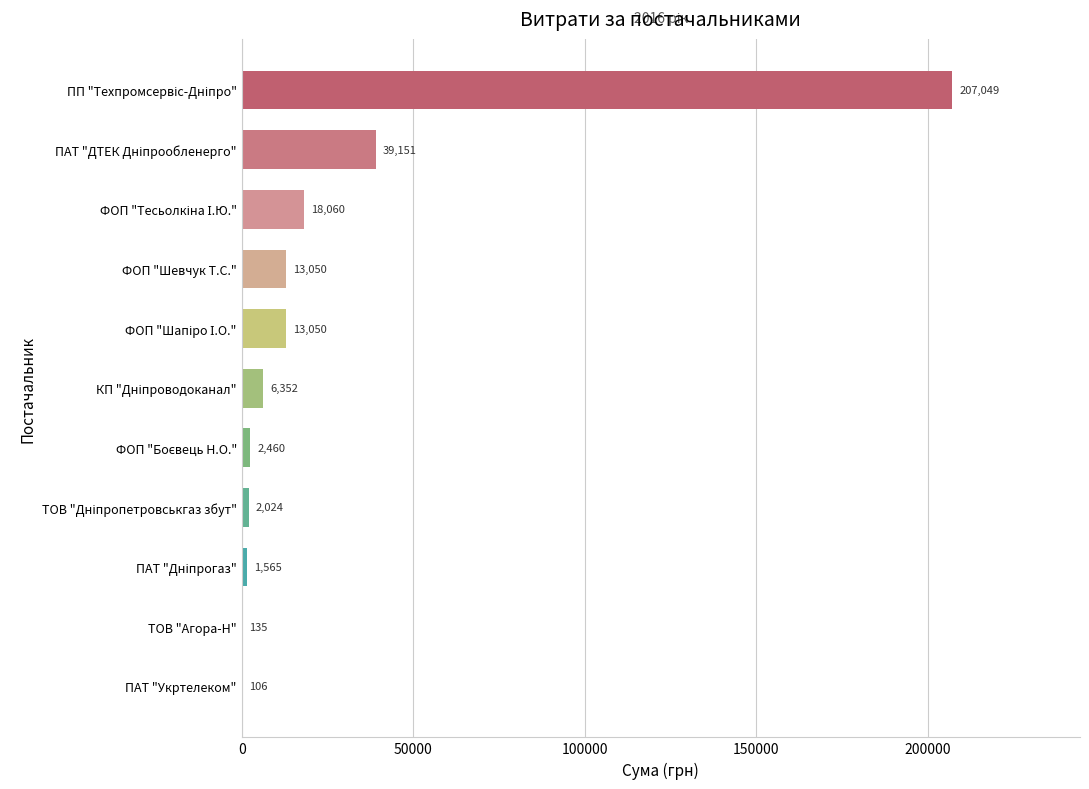

What is the change in value from ТОВ "Агора-Н" to ФОП "Шевчук Т.С."?

+12915.0